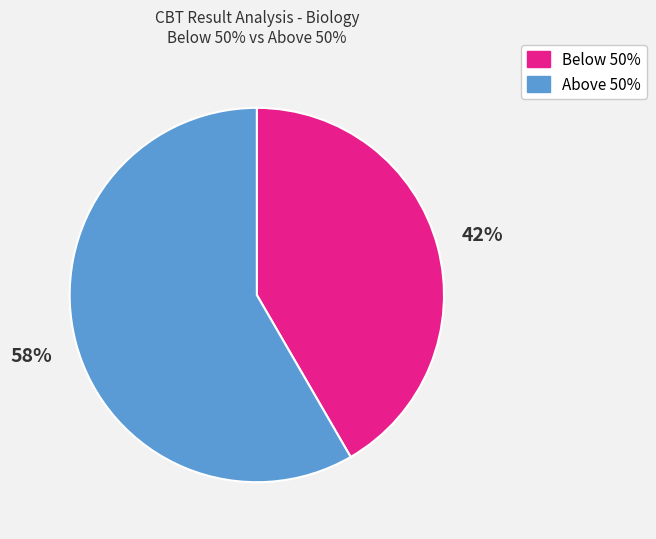

To the nearest percent, what percentage of the pie is Below 50%?

42%